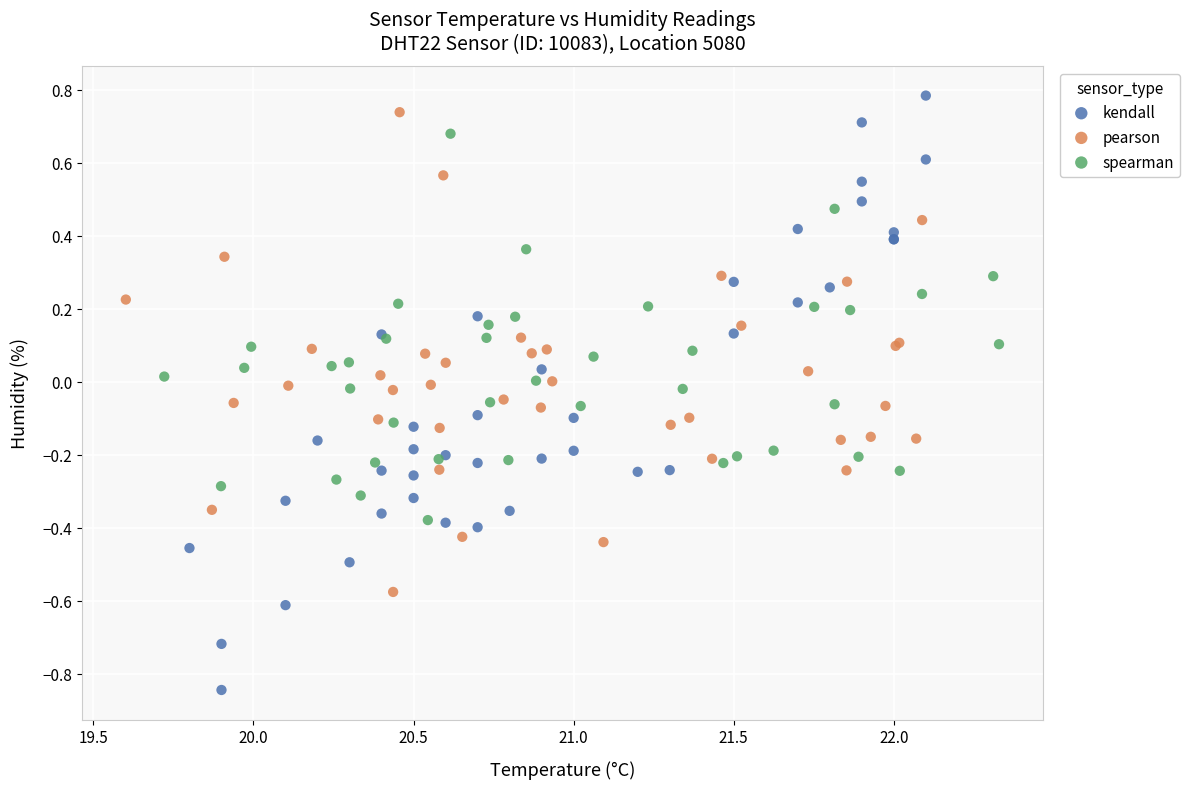

Which series has the largest Y range (max minus min)?

kendall